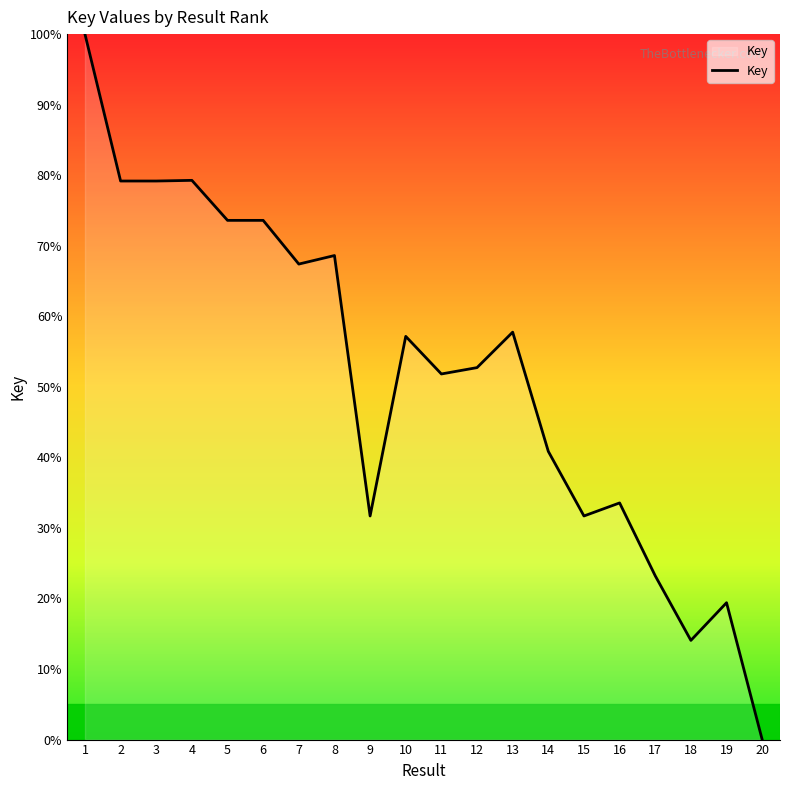

Approximately how many times larger is the value at 15 compared to 13?

0.5